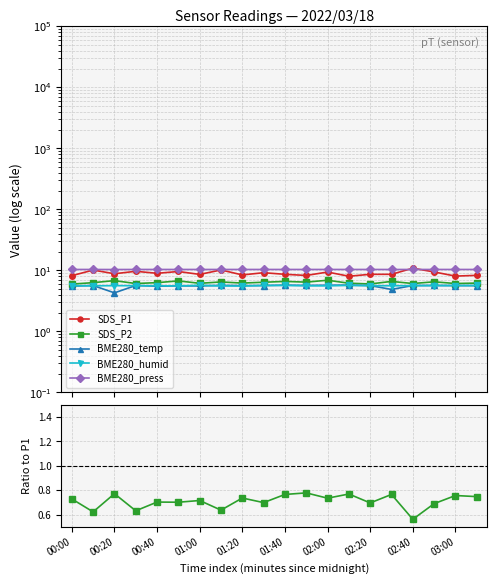

Which series has the largest range (max minus min)?

SDS_P1